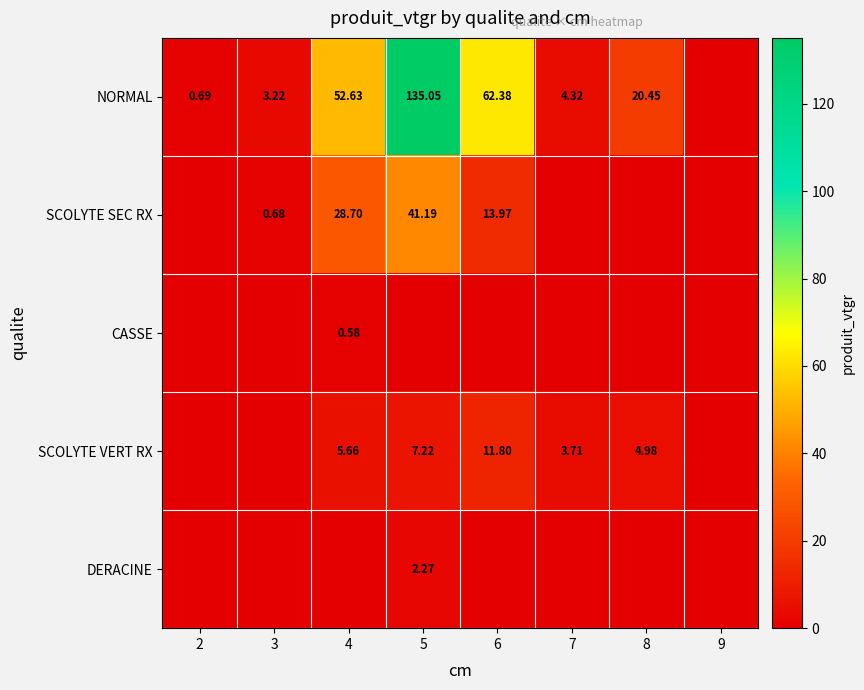

True or false: SCOLYTE VERT RX has a value of 3.6 at 3.

False